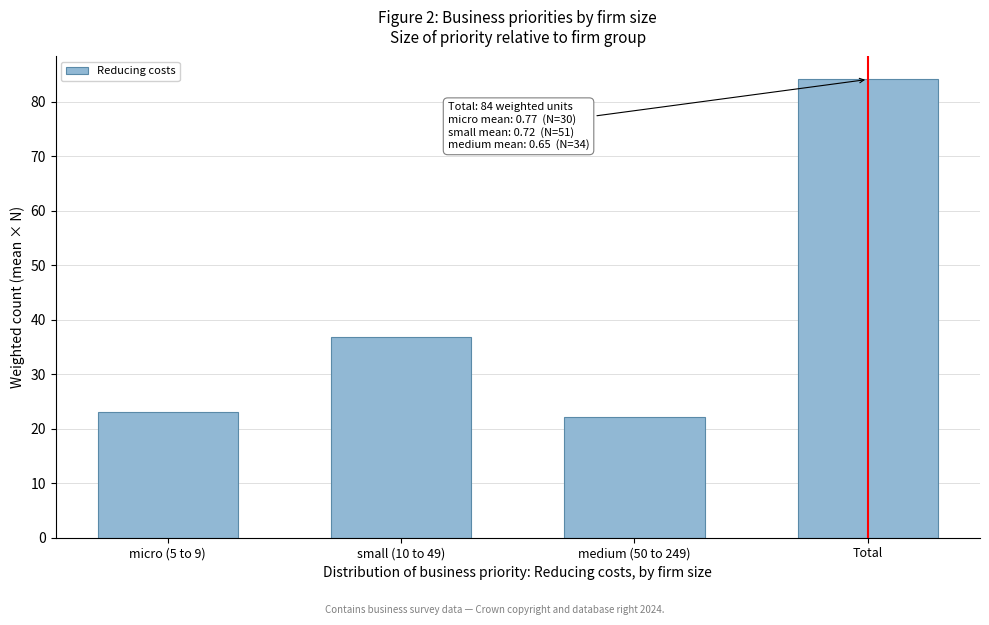

Reading right to left, extract all data points from this chart.

Total=84.1	medium (50 to 249)=22.2	small (10 to 49)=36.8	micro (5 to 9)=23.1